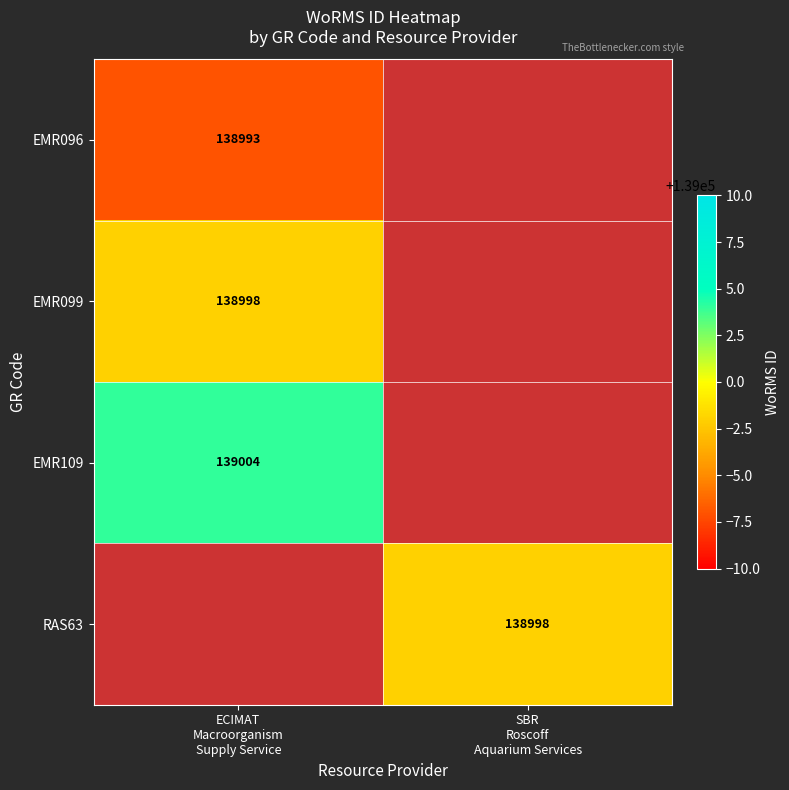

At which label does EMR109 reach its minimum?

ECIMAT Macroorganism Supply Service